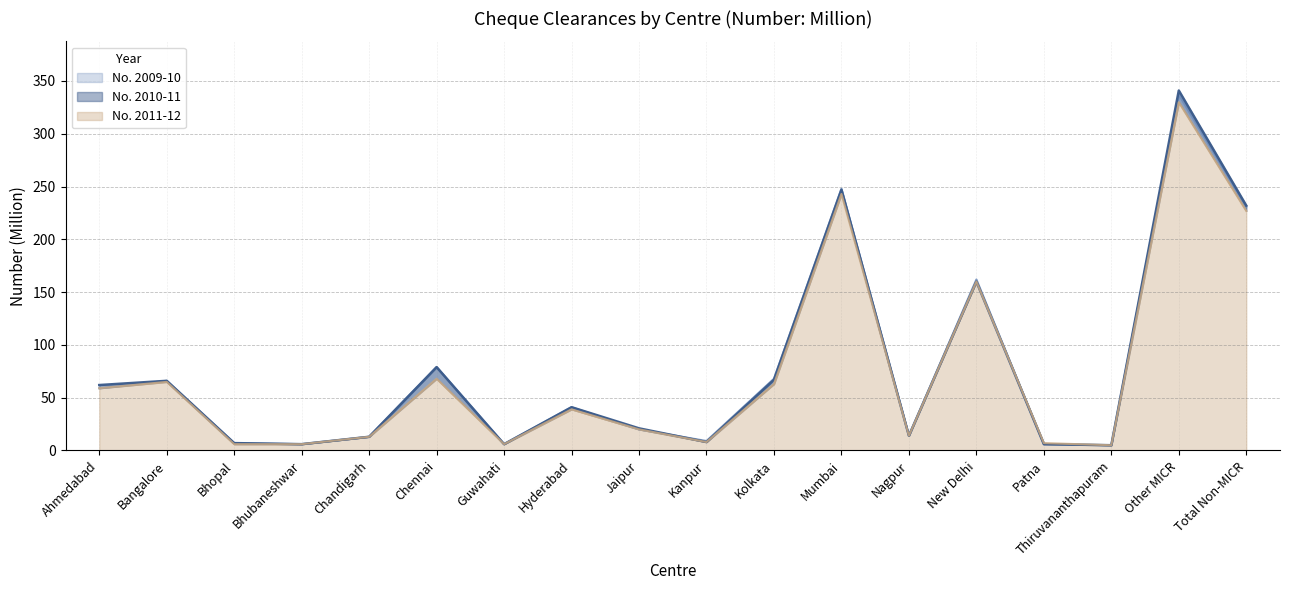

How many categories are shown in the chart?

18